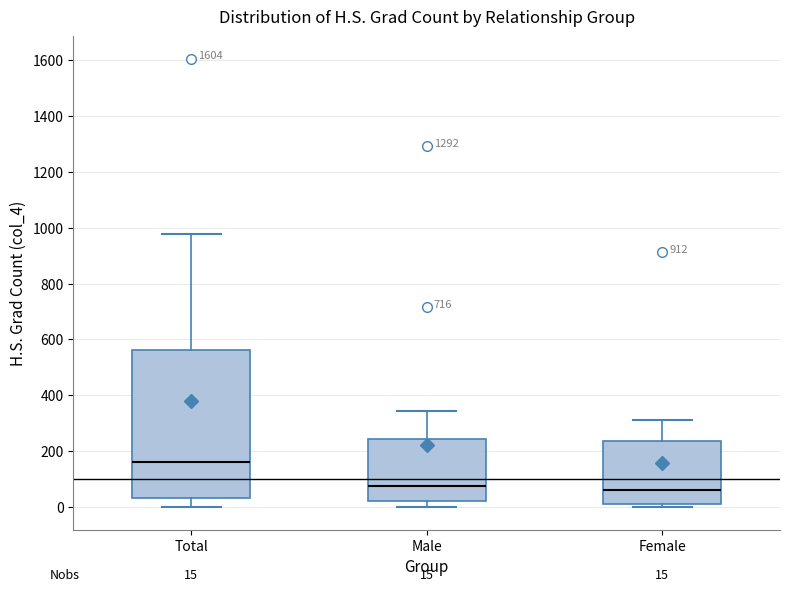

Which box is the tallest, from its lower edge to its upper edge?

Total